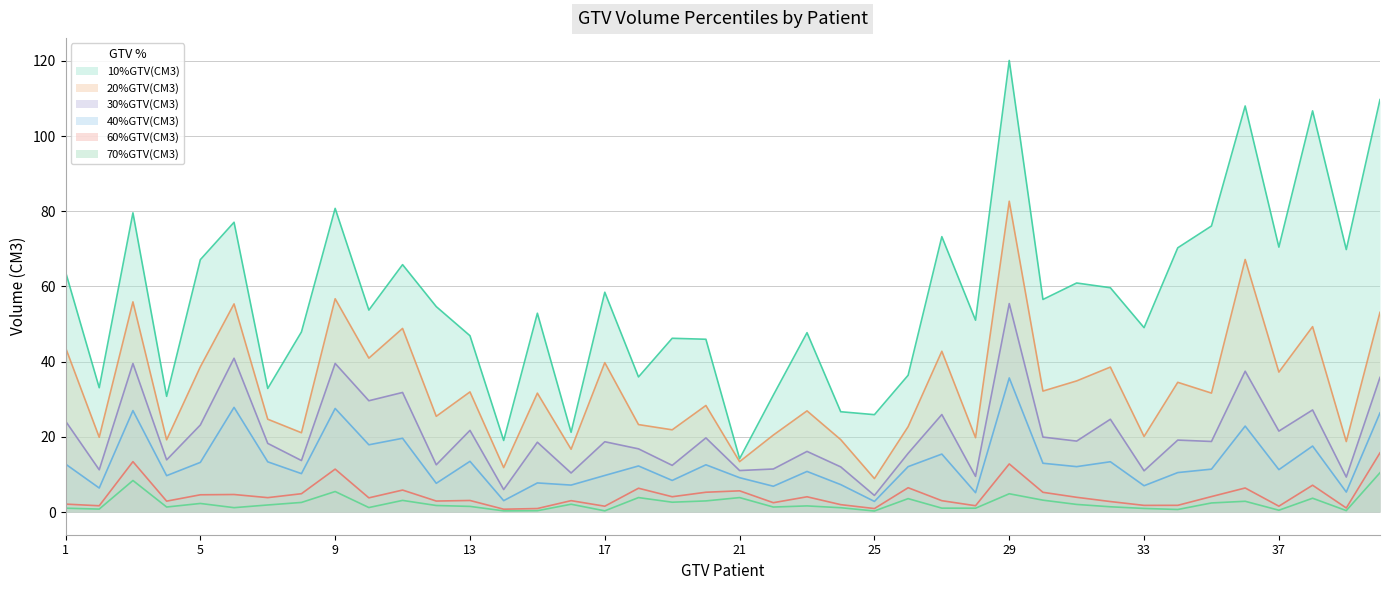

The value of 60%GTV(CM3) at 10 is 3.8. True or false?

True